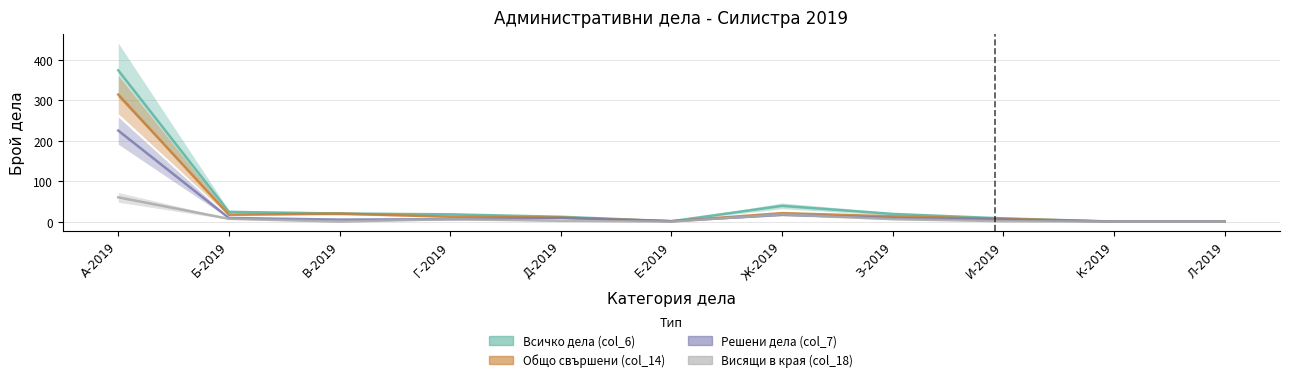

What are all the series names shown in the legend?

Всичко дела (col_6), Общо свършени (col_14), Решени дела (col_7), Висящи в края (col_18)